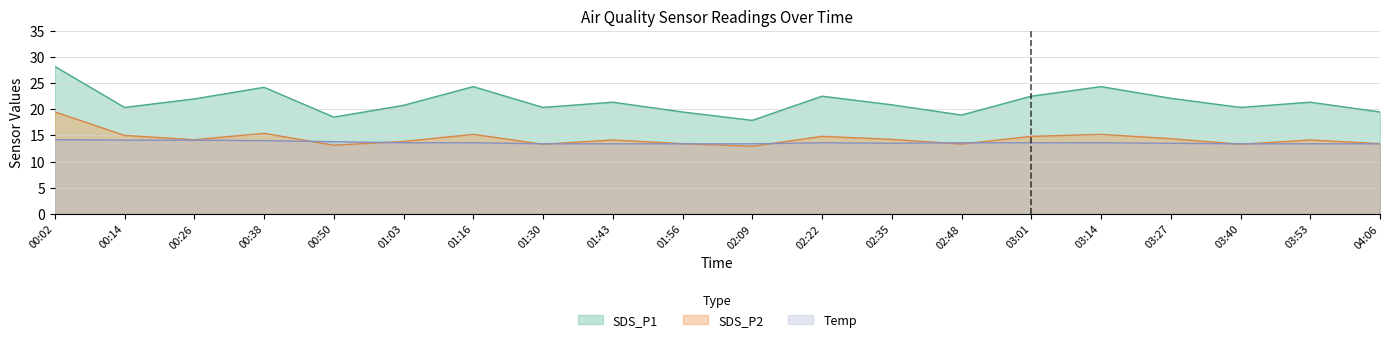

What is the highest value of the SDS_P1 series?

28.2